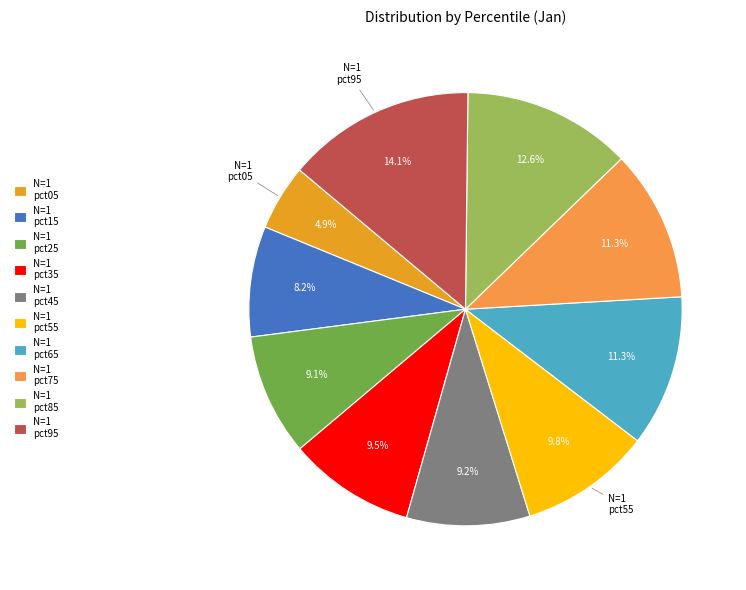

Is there a majority slice in this chart?

No